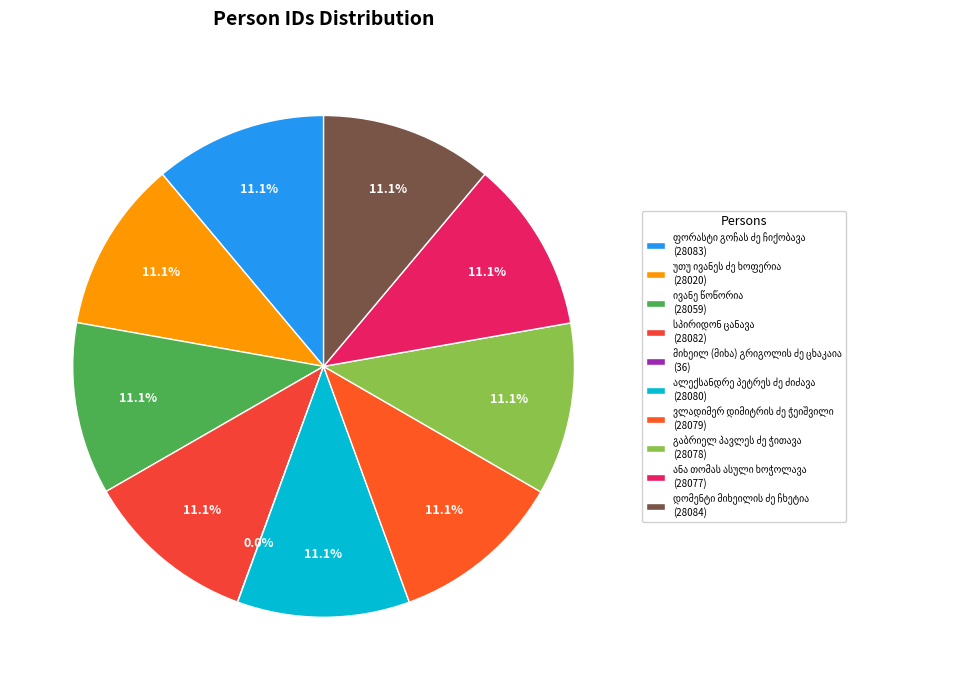

Does any single category account for the majority?

No